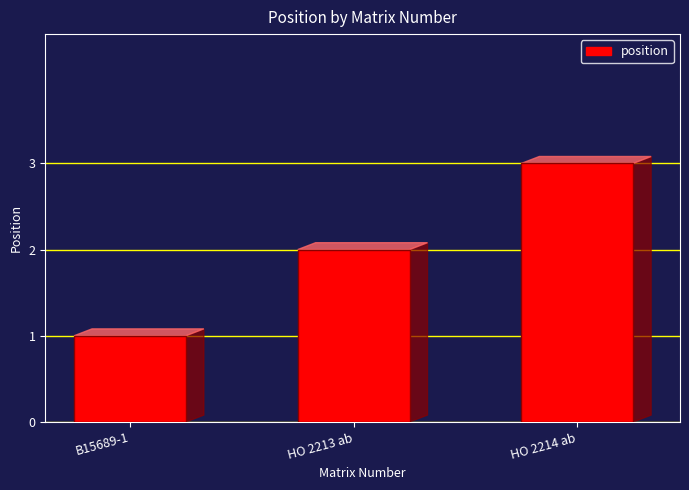

What is the difference between the maximum and second lowest values?

1